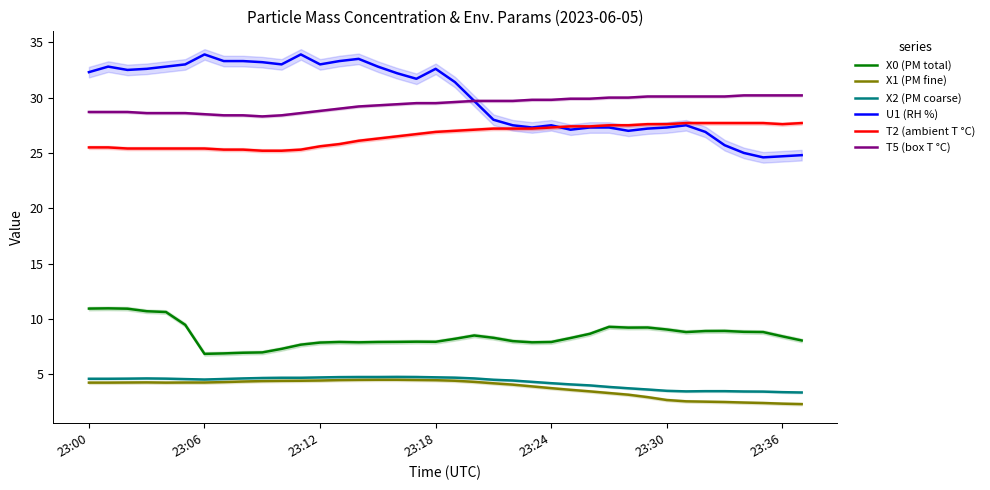

The U1 (RH %) series shows 15.6 at 23:36. True or false?

False